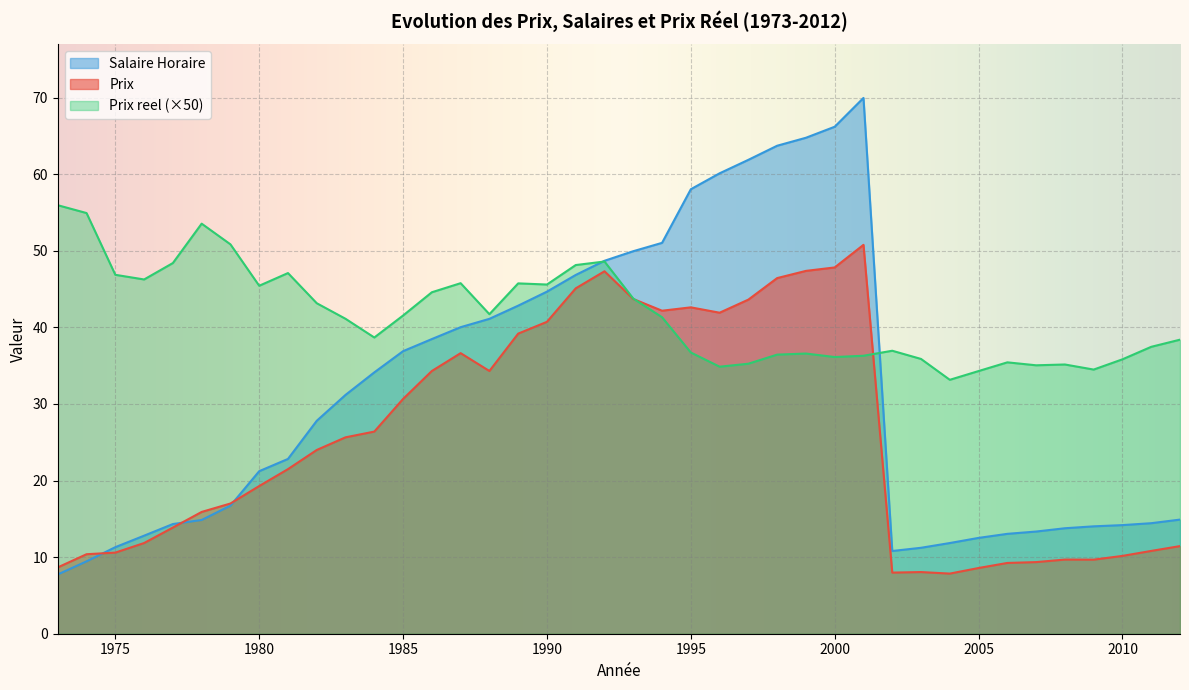

True or false: Prix and Salaire Horaire cross at least once.

True